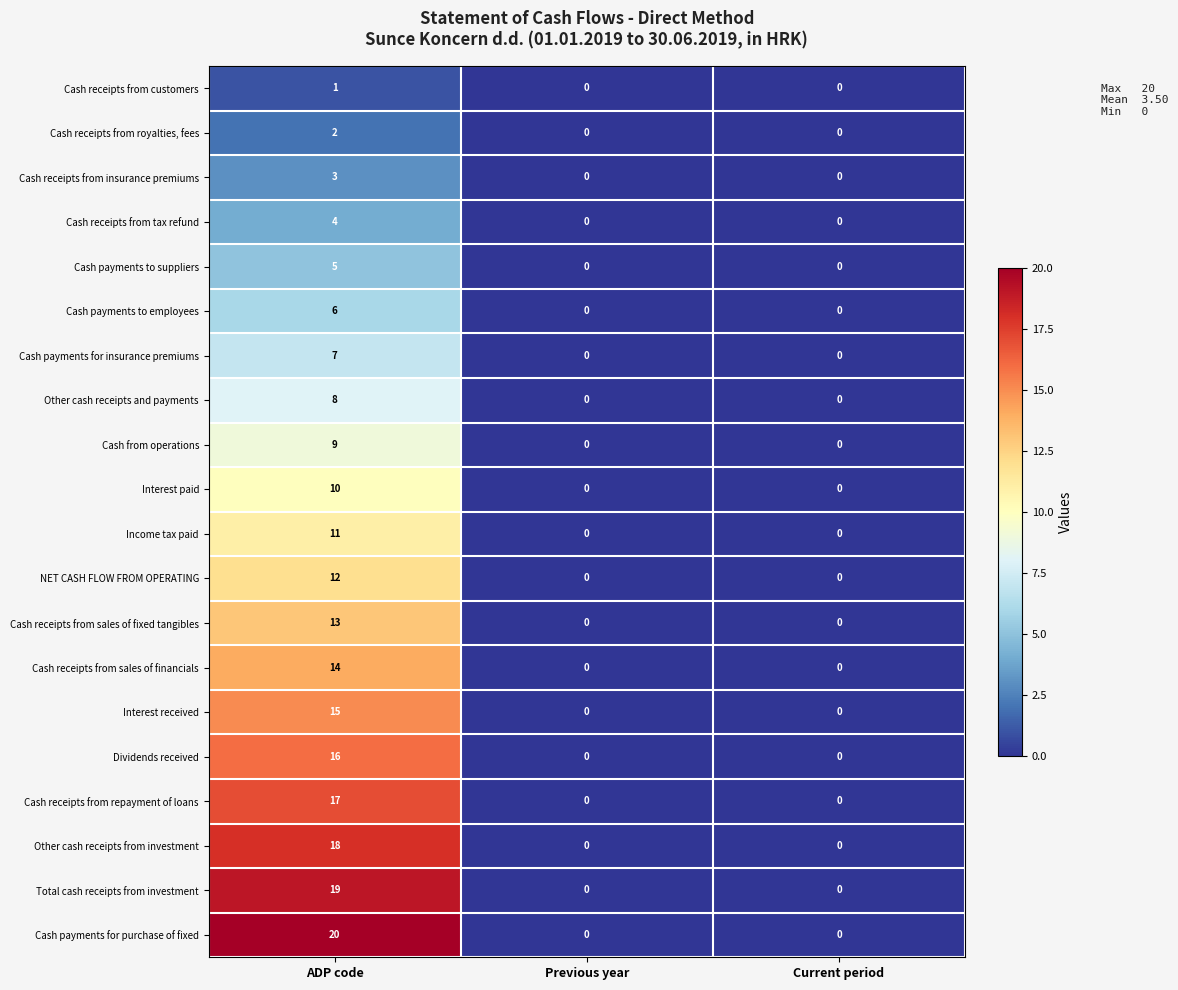

Which series has the largest total across all categories?

Cash payments for purchase of fixed